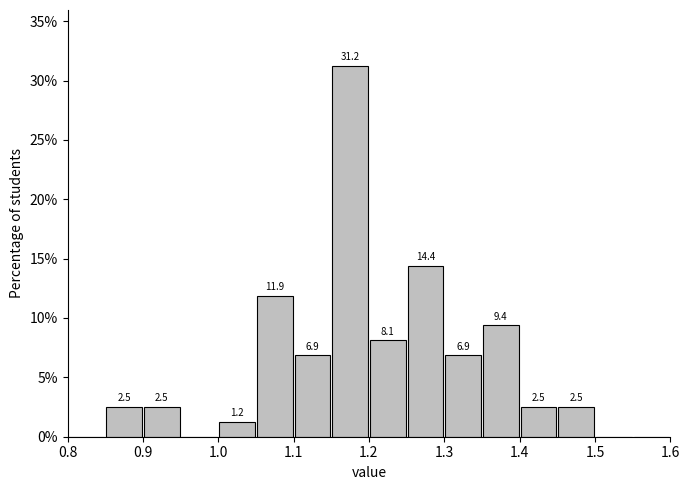

Over which range of the x-axis is the bar tallest?

1.15 to 1.20